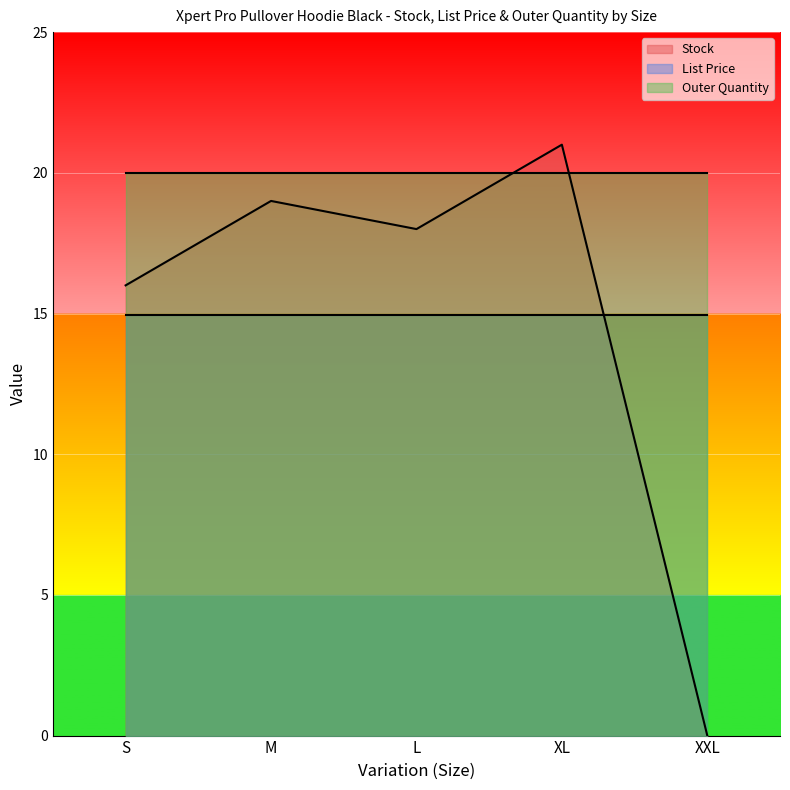

True or false: Outer Quantity and Stock cross at least once.

True